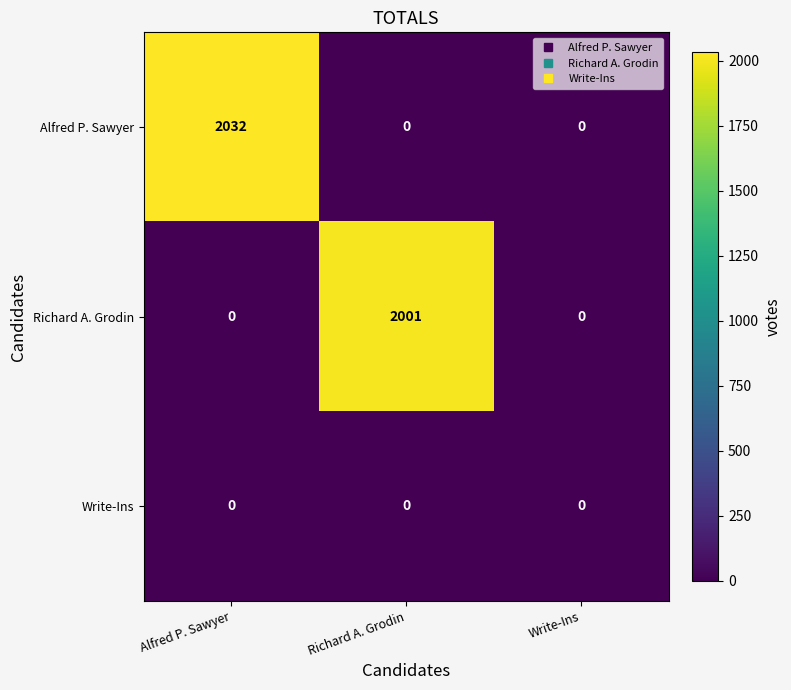

Rank the series by their maximum value, from lowest to highest.

Write-Ins, Richard A. Grodin, Alfred P. Sawyer